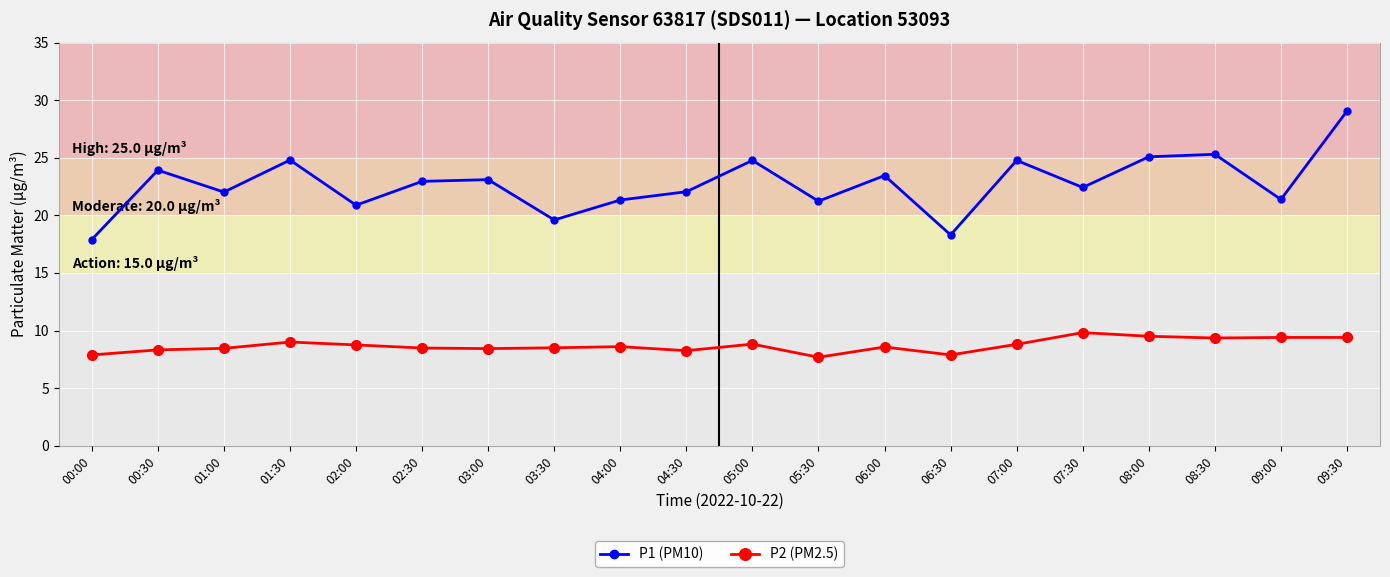

What is the smallest value displayed?

7.7